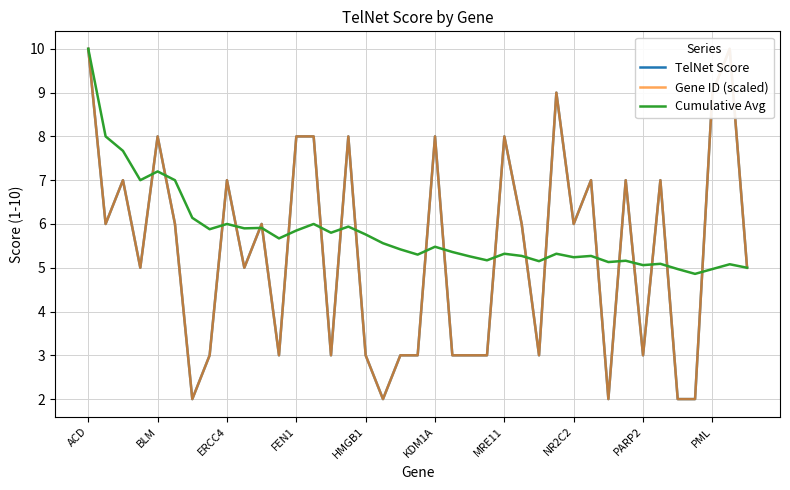

What is the difference between the highest and lowest values at 33?

1.9